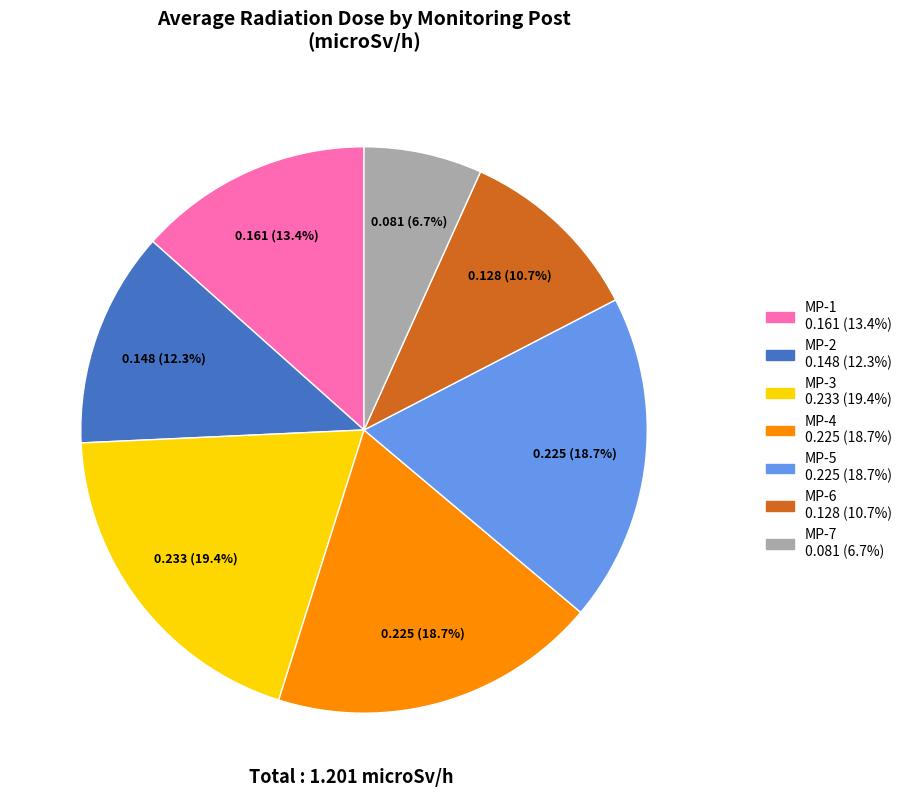

How many slices are in this pie chart?

7